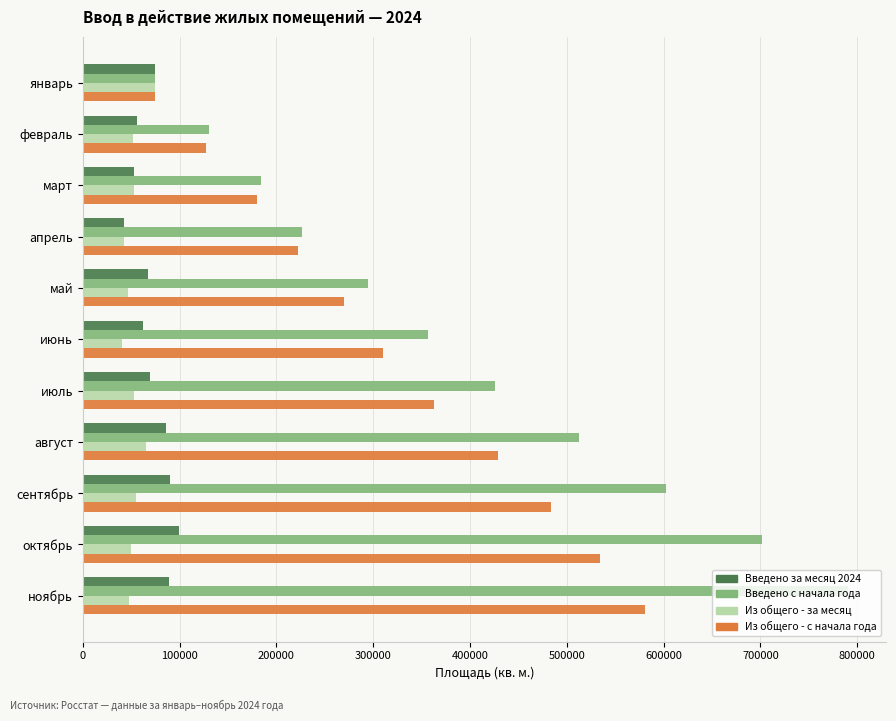

What is the maximum value shown in the chart?

790180